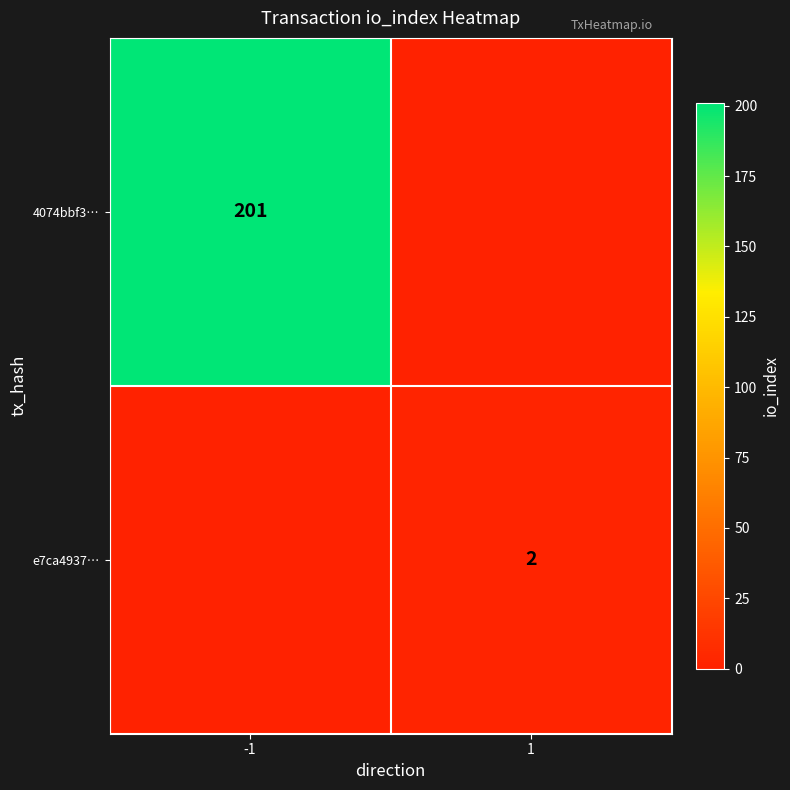

The 4074bbf3… series shows 201 at -1. True or false?

True